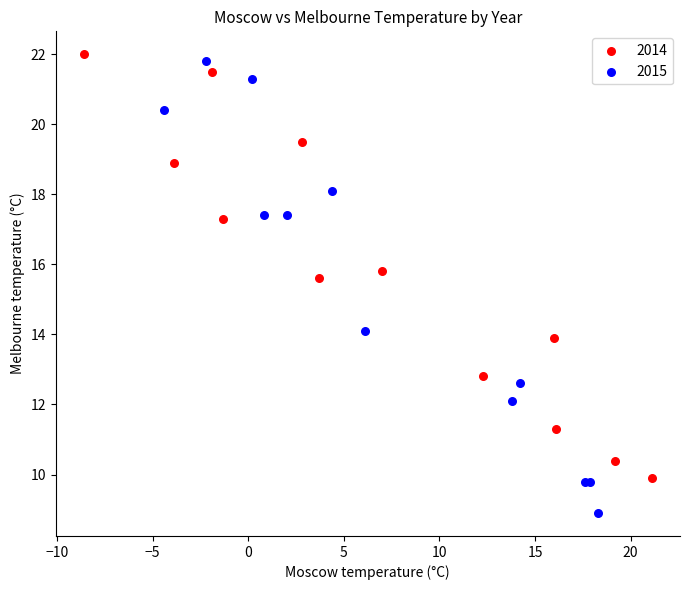

Which series contains the highest Y value?

2014